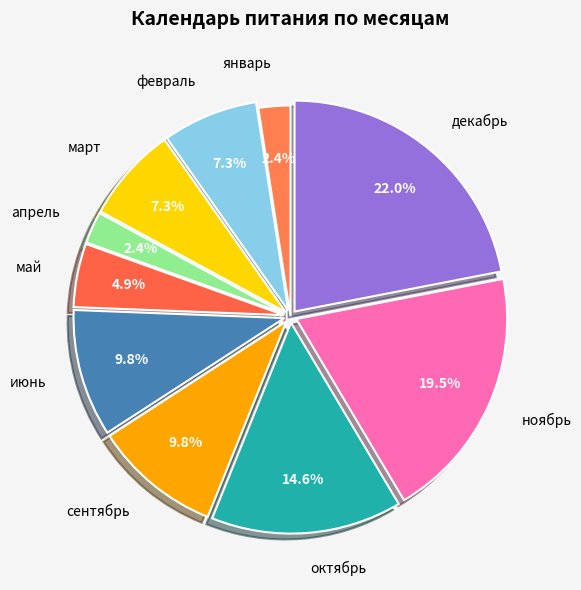

Is there any slice that represents more than half of the pie?

No